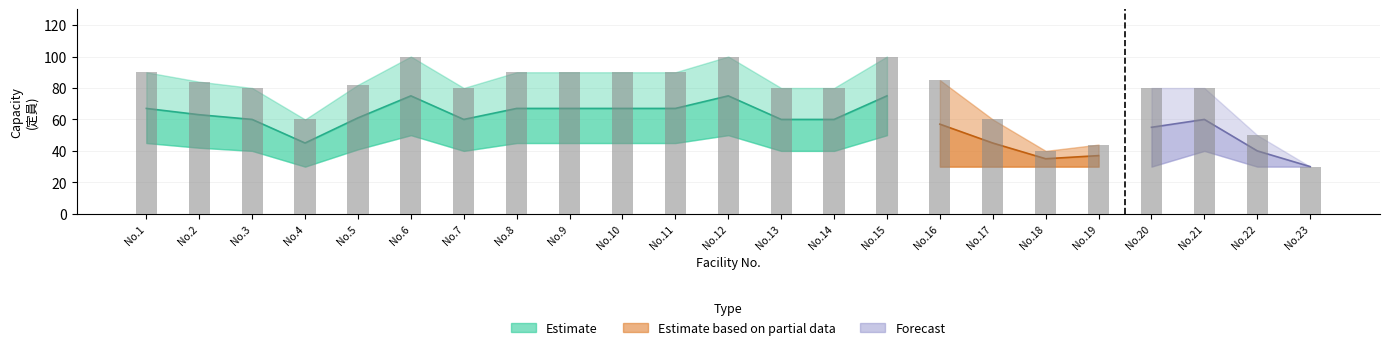

What is the difference between the maximum and second lowest values?

60